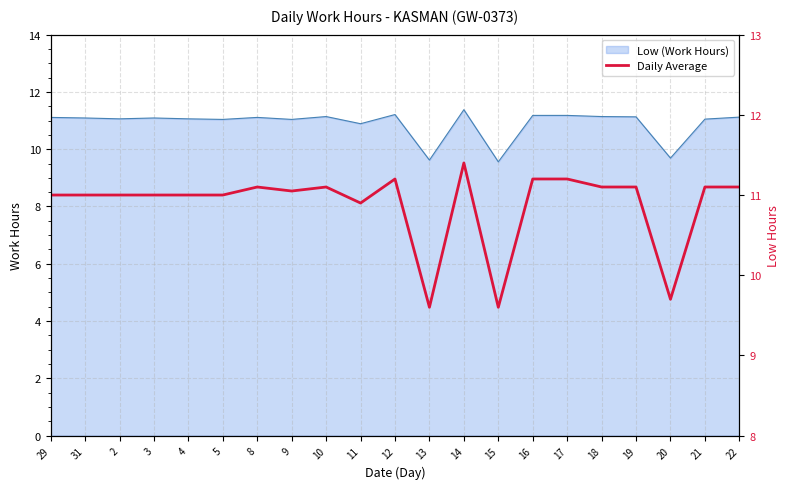

What is the sum of all values?

228.4